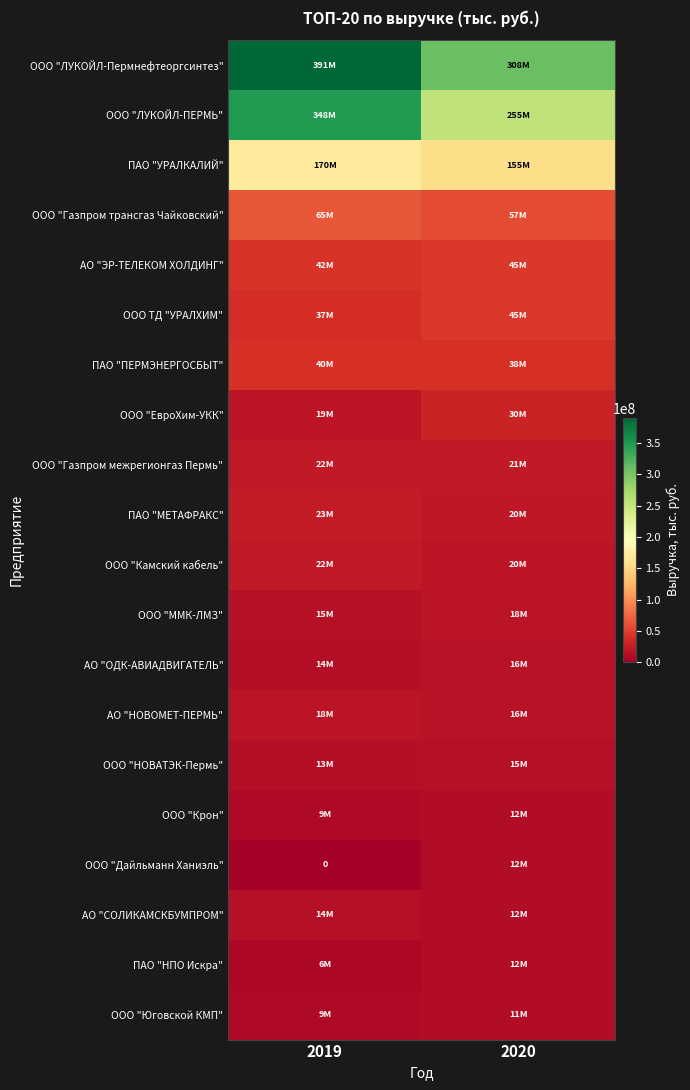

Rank the series at 2020 from lowest to highest value.

ООО "Юговской КМП", ПАО "НПО Искра", АО "СОЛИКАМСКБУМПРОМ", ООО "Дайльманн Ханиэль", ООО "Крон", ООО "НОВАТЭК-Пермь", АО "НОВОМЕТ-ПЕРМЬ", АО "ОДК-АВИАДВИГАТЕЛЬ", ООО "ММК-ЛМЗ", ООО "Камский кабель", ПАО "МЕТАФРАКС", ООО "Газпром межрегионгаз Пермь", ООО "ЕвроХим-УКК", ПАО "ПЕРМЭНЕРГОСБЫТ", ООО ТД "УРАЛХИМ", АО "ЭР-ТЕЛЕКОМ ХОЛДИНГ", ООО "Газпром трансгаз Чайковский", ПАО "УРАЛКАЛИЙ", ООО "ЛУКОЙЛ-ПЕРМЬ", ООО "ЛУКОЙЛ-Пермнефтеоргсинтез"